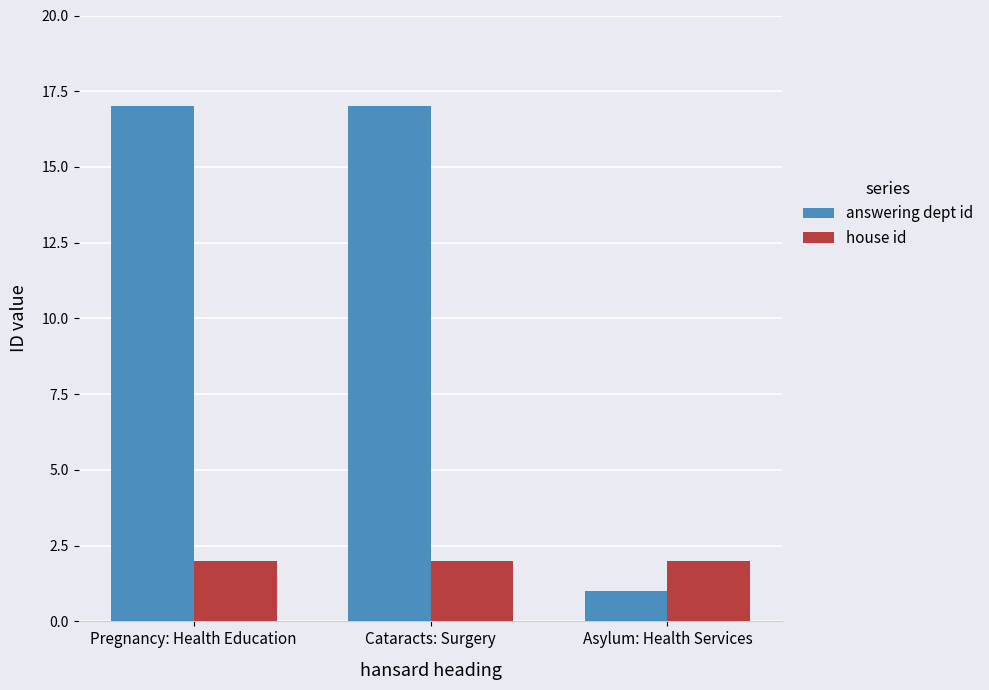

How many values in the answering dept id series are below 17?

1